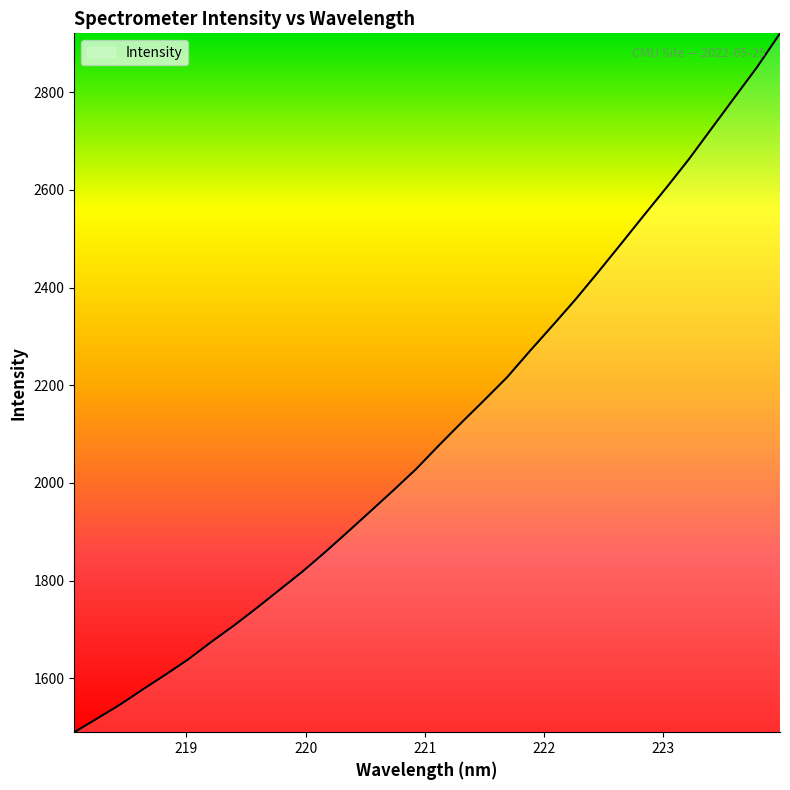

What is the minimum value shown in the chart?

1489.6